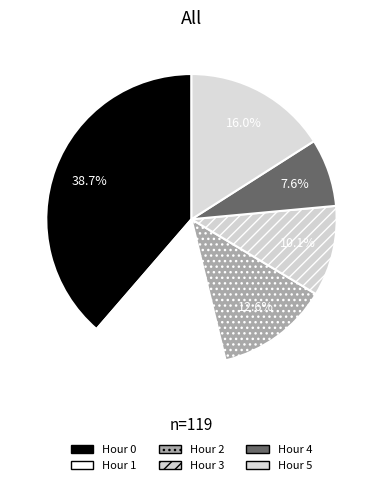

What is the ratio of the value at Hour 0 to the value at Hour 5?

2.4